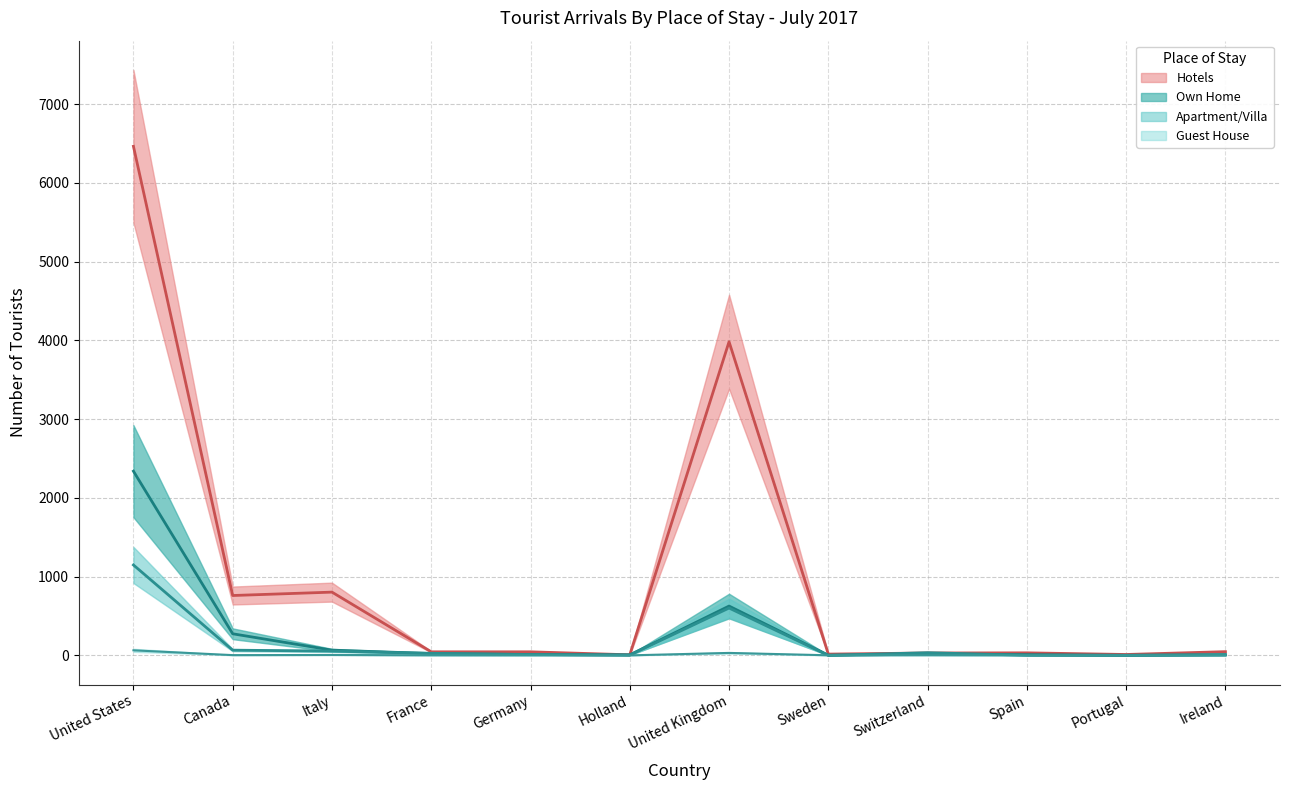

How many lines are shown in the chart?

4